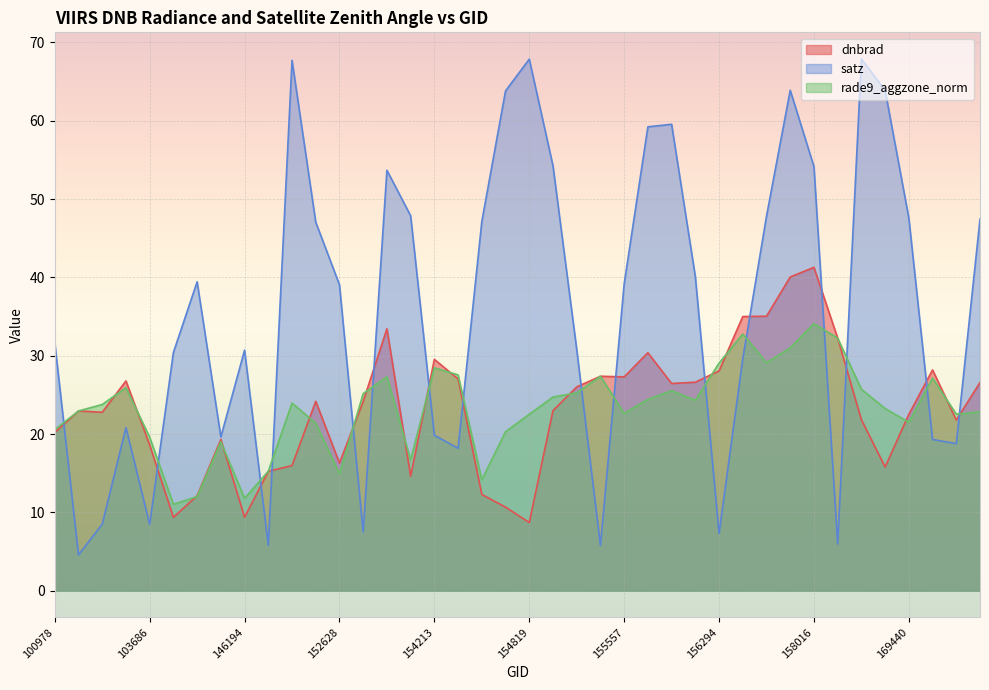

How many lines are shown in the chart?

3